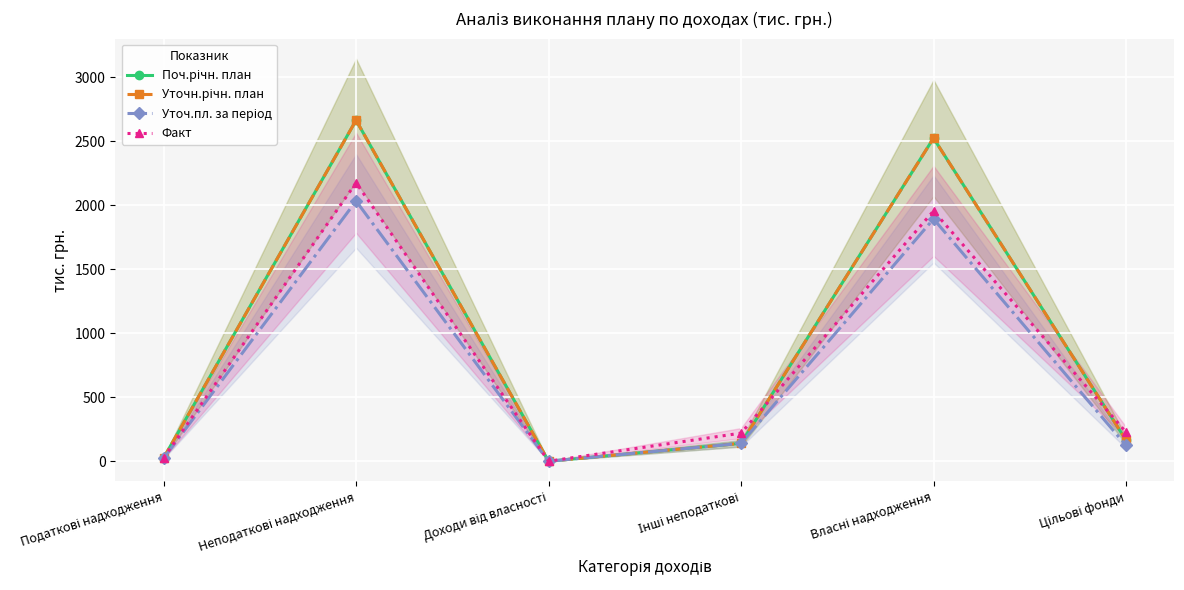

True or false: Поч.річн. план and Уточ.пл. за період intersect in this chart.

False